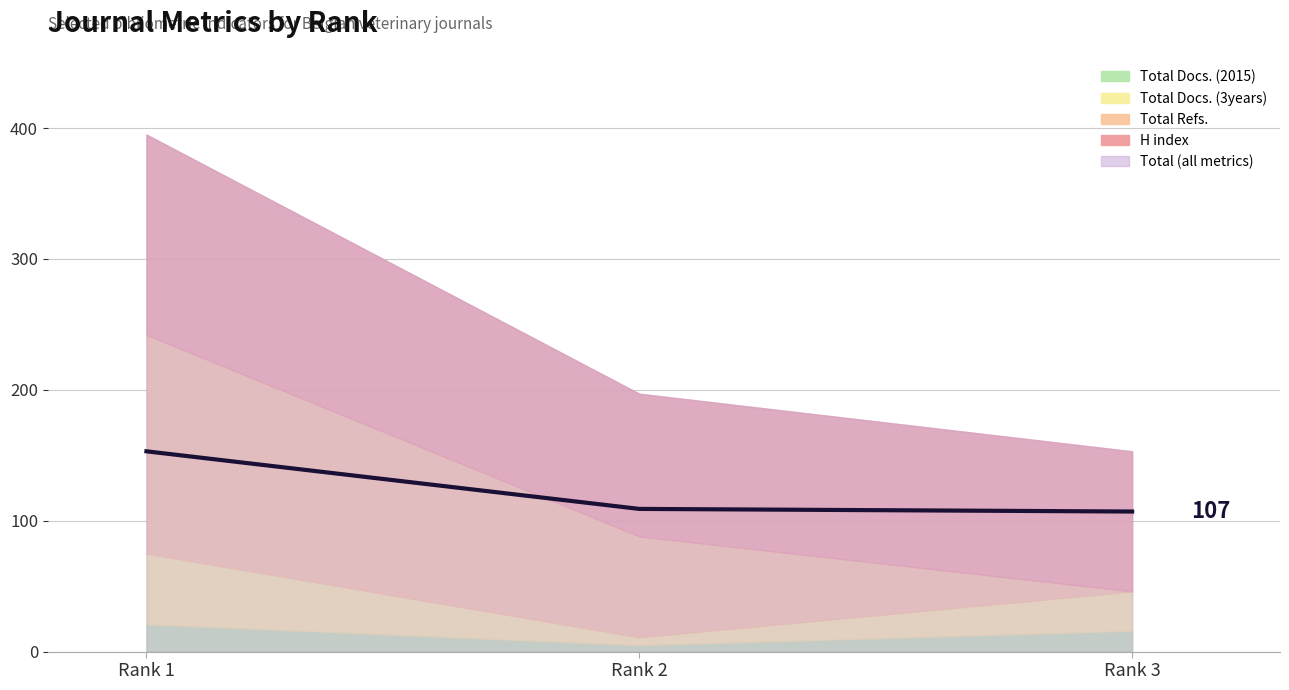

Rank the categories by value from lowest to highest.

Rank 3, Rank 2, Rank 1